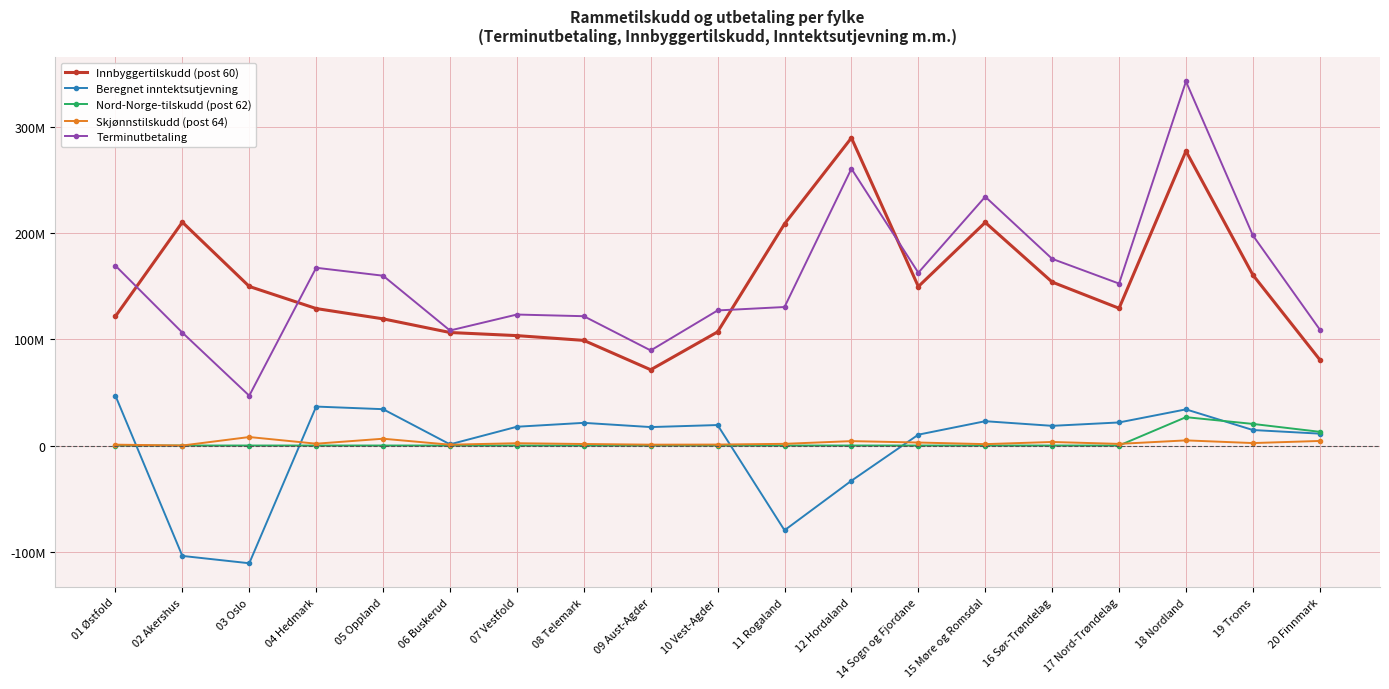

Does the chart display data point markers on the line(s)?

Yes